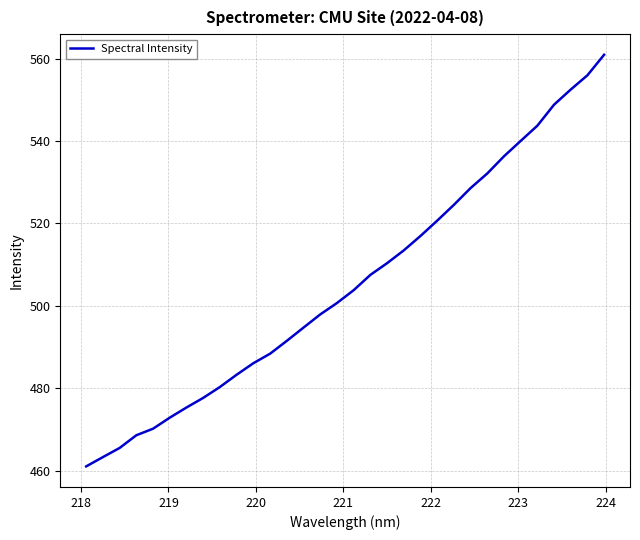

What is the maximum value shown in the chart?

560.9